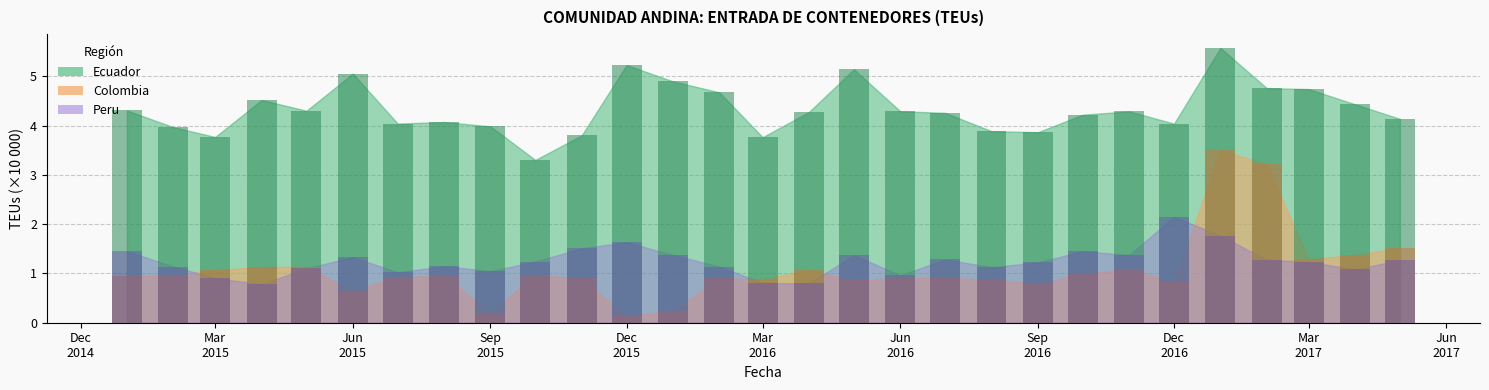

What position from the right is Jun 2016?

12